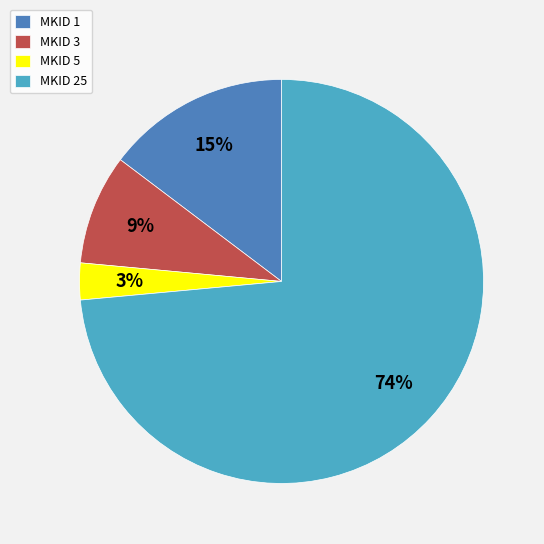

Which slice is the largest?

MKID 25